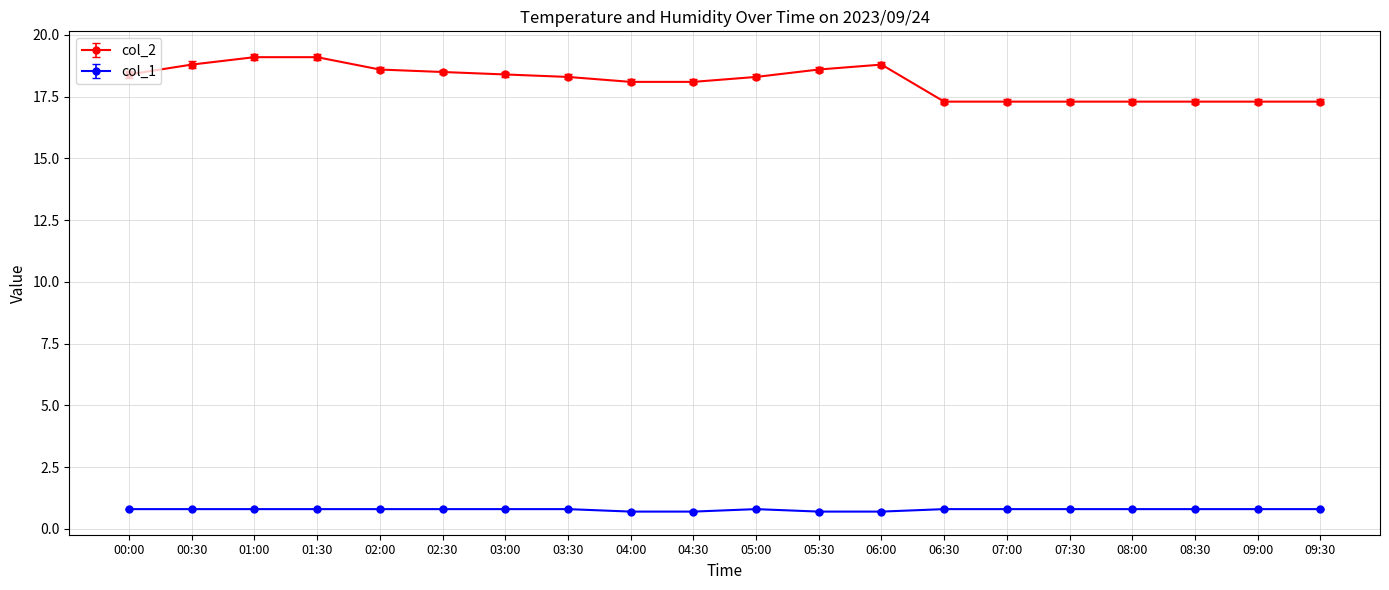

True or false: col_1 and col_2 cross at least once.

False